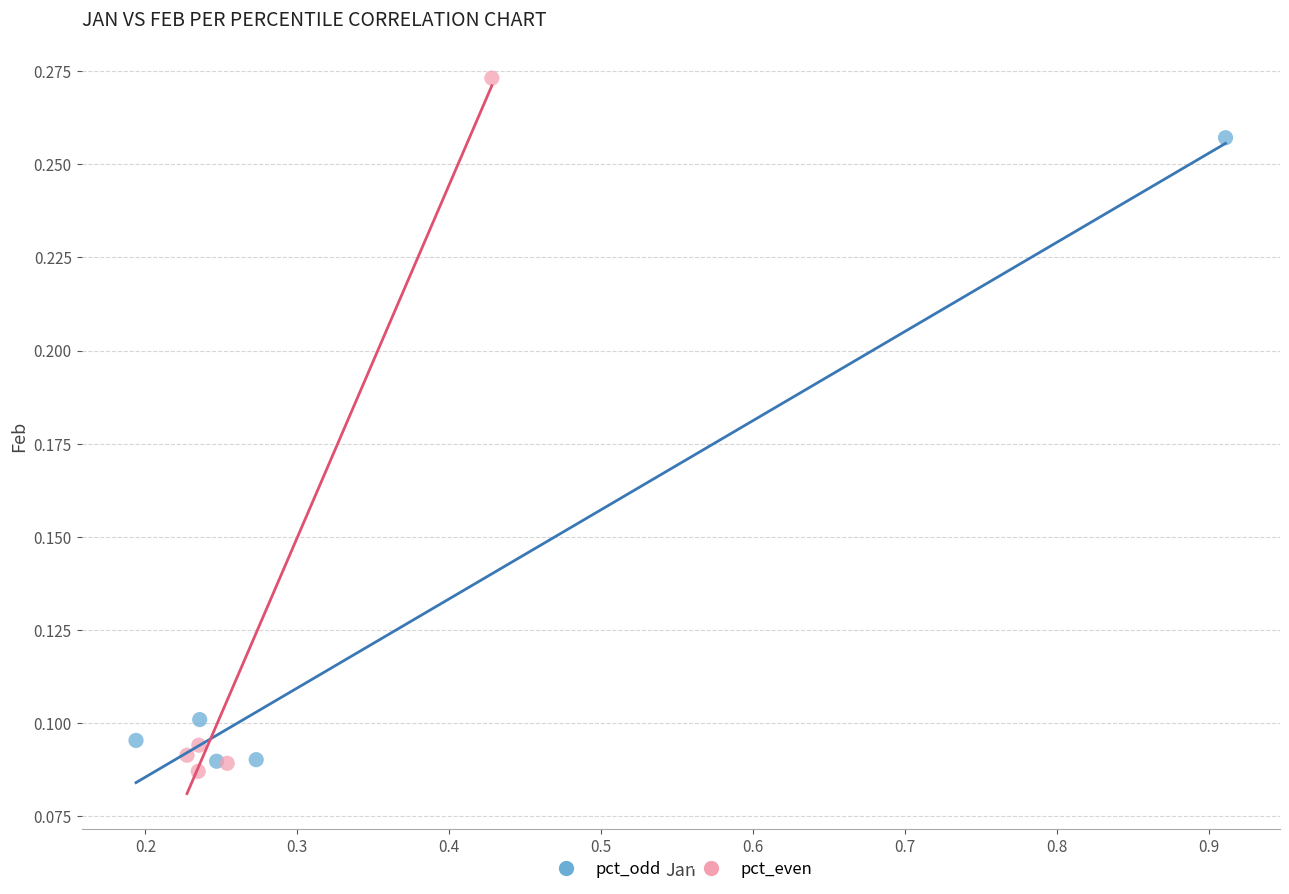

Which series has the largest Y range (max minus min)?

pct_even